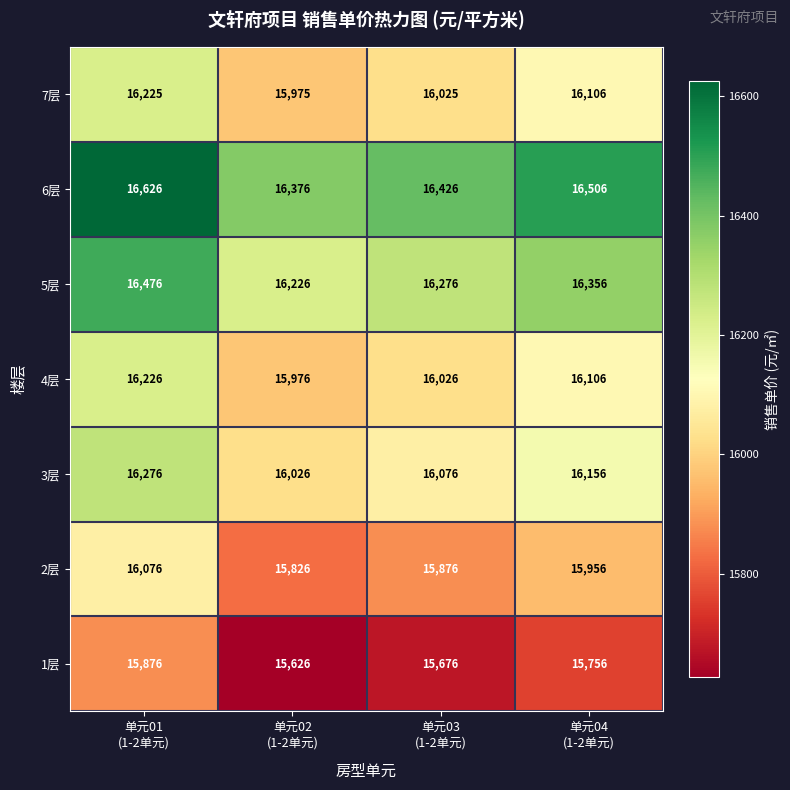

What is the difference between the maximum and minimum values in the 1层 series?

250